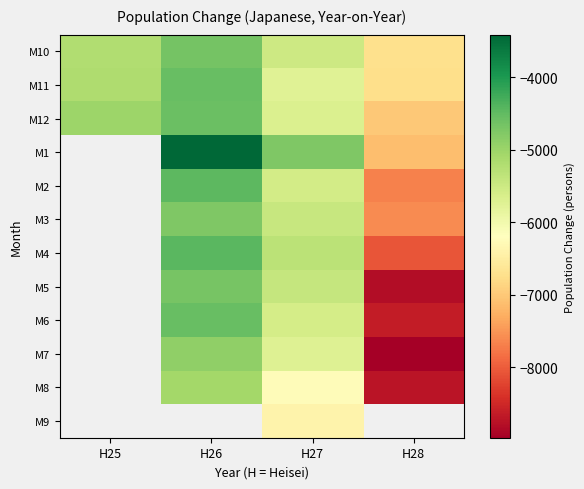

How many negative values does the M7 series have?

3